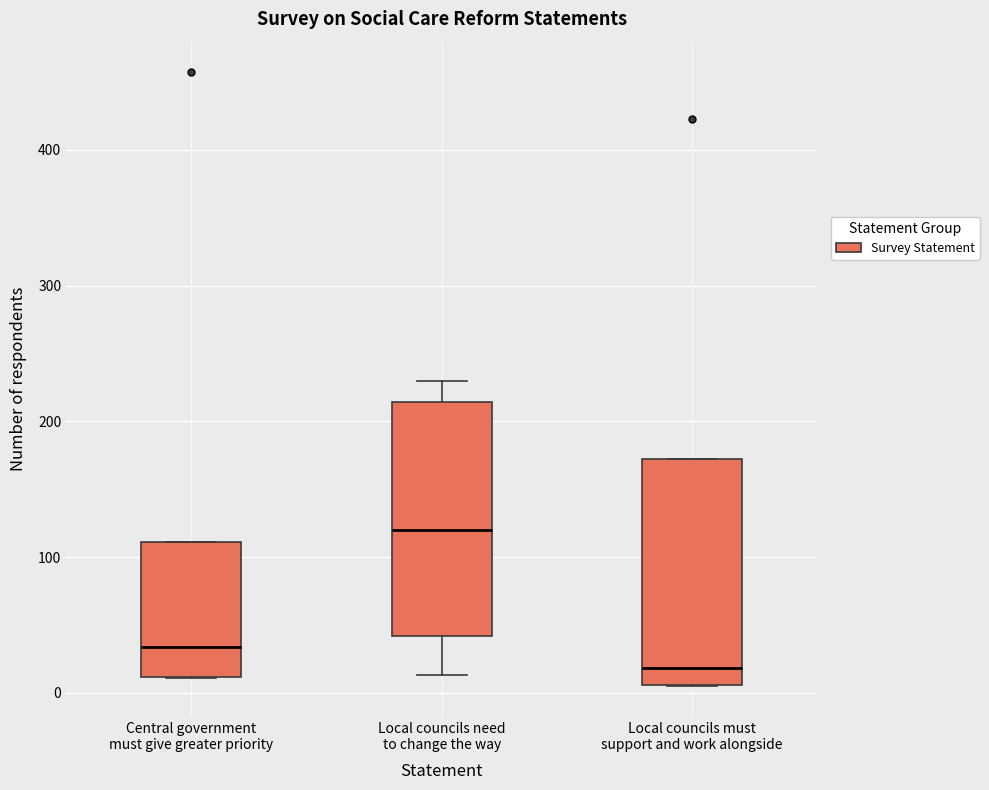

Where is the lower edge of the box for Local councils need to change the way on the y-axis? The values are not printed on the chart, so give them approximately, as read against the axis.

40